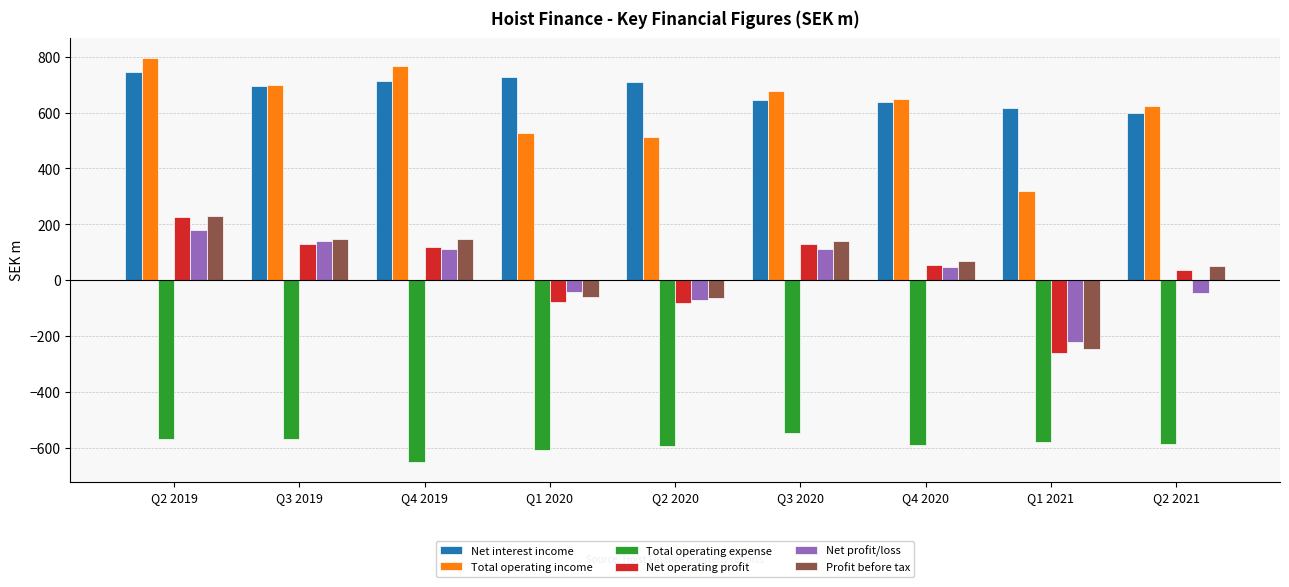

Which series has the largest total across all categories?

Net interest income